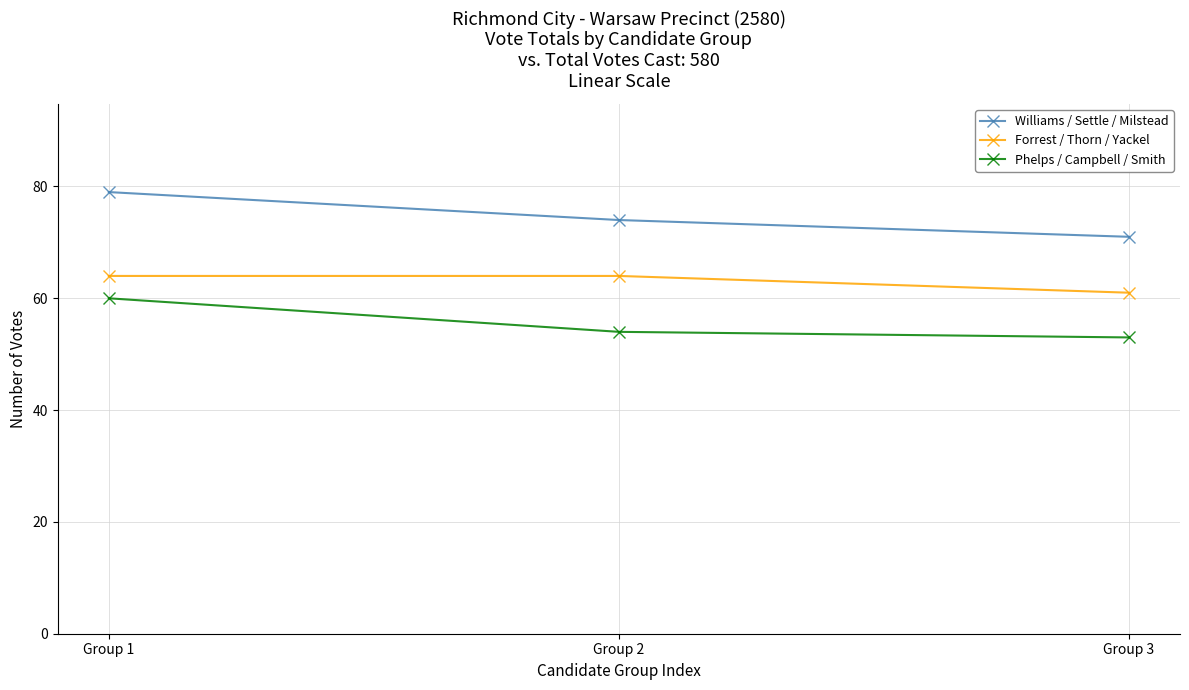

List the labels in order of Williams / Settle / Milstead value, largest first.

Group 1, Group 2, Group 3